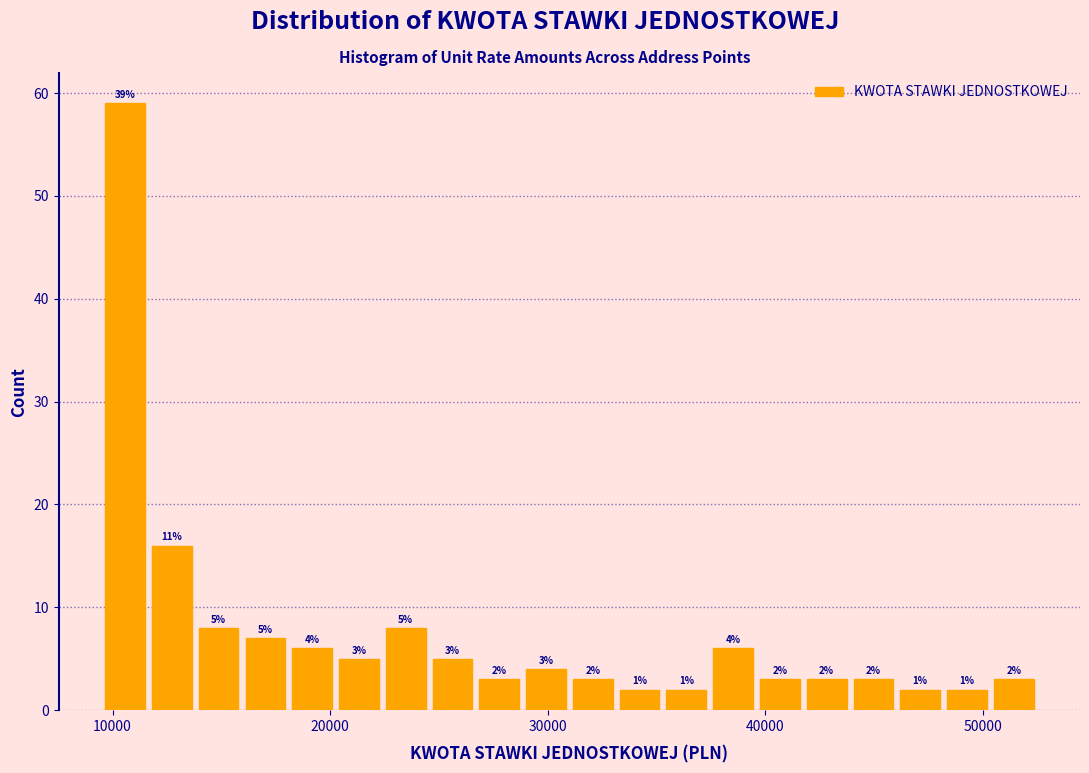

Around what value on the x-axis is the tallest bar? Give the approximate position of its centre, as read against the axis.

11000